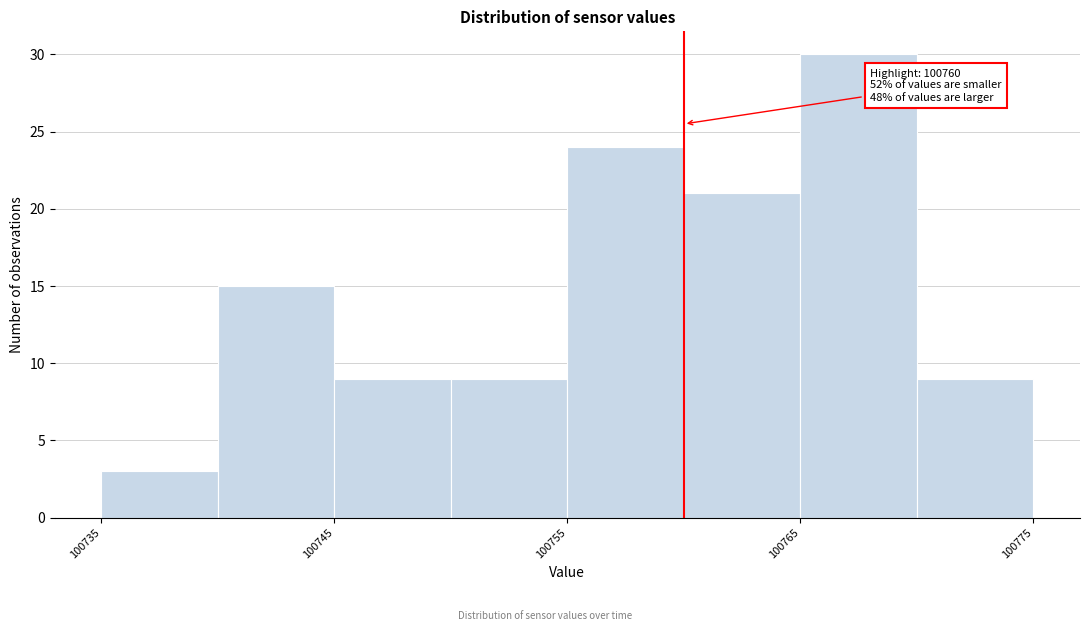

Which range on the x-axis has the tallest bar?

100765 to 100770